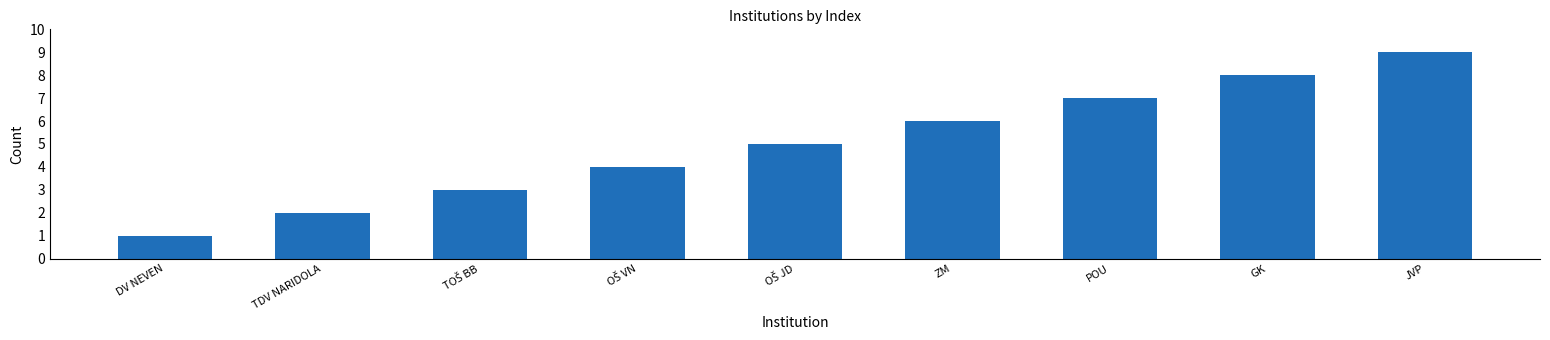

What value does the data have at POU?

7